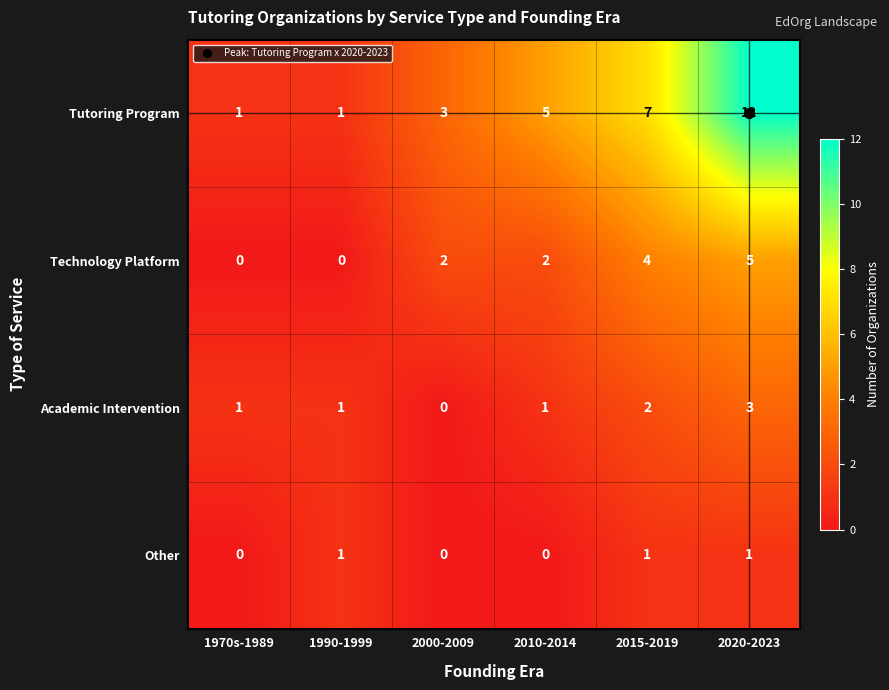

Is it true that Tutoring Program equals 12 at 2020-2023?

True